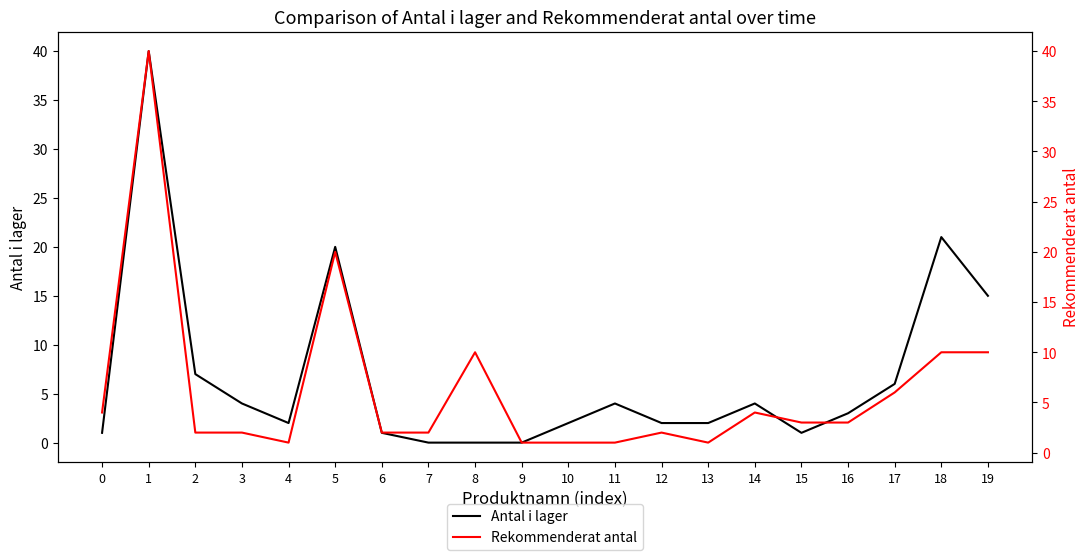

How many interior local valleys does the Rekommenderat antal series have?

2